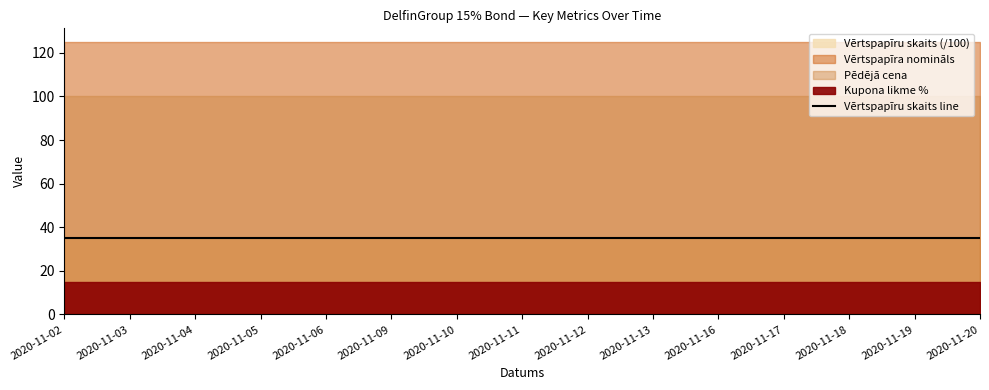

True or false: Vērtspapīra nomināls and Pēdējā cena cross at least once.

False